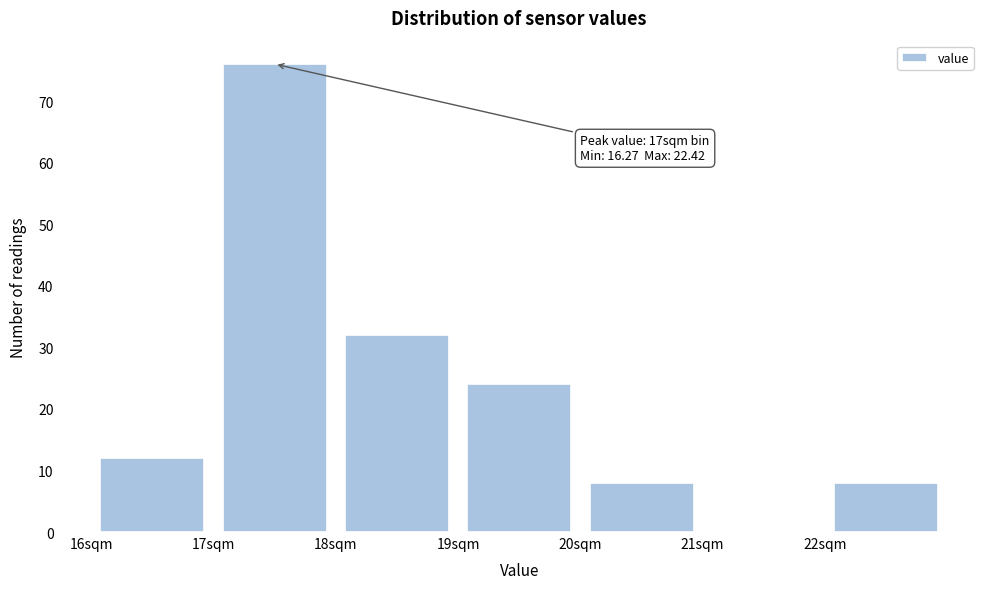

Which range on the x-axis has the tallest bar?

17 to 18